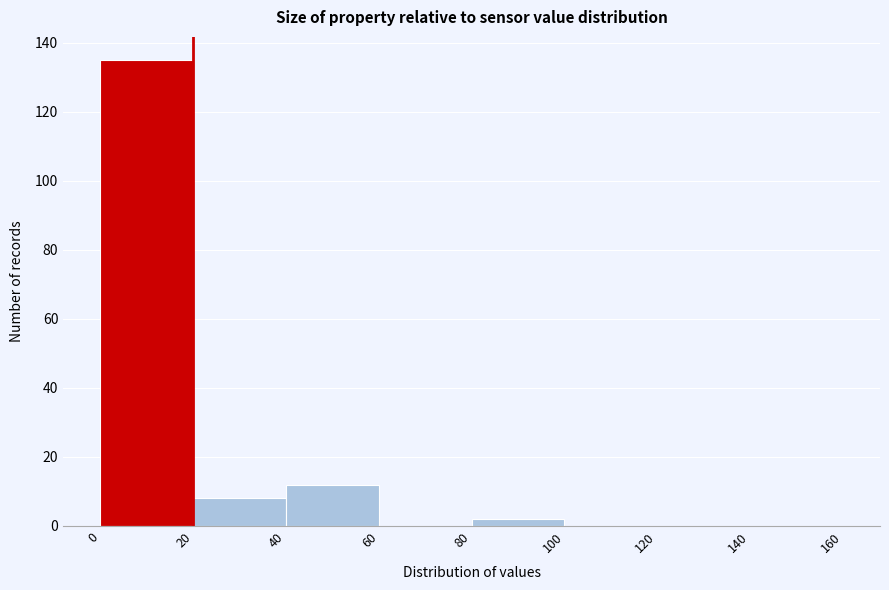

Reading left to right, list every bar in this chart as the range it spans on the x-axis followed by its height. The values are not printed on the chart, so give them approximately, as read against the axis.

0 to 20: 136
20 to 40: 8
40 to 60: 12
60 to 80: 0
80 to 100: 2
100 to 120: 0
120 to 140: 0
140 to 160: 0